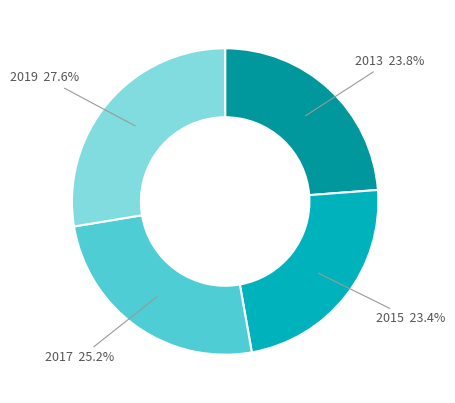

Does any single category account for the majority?

No